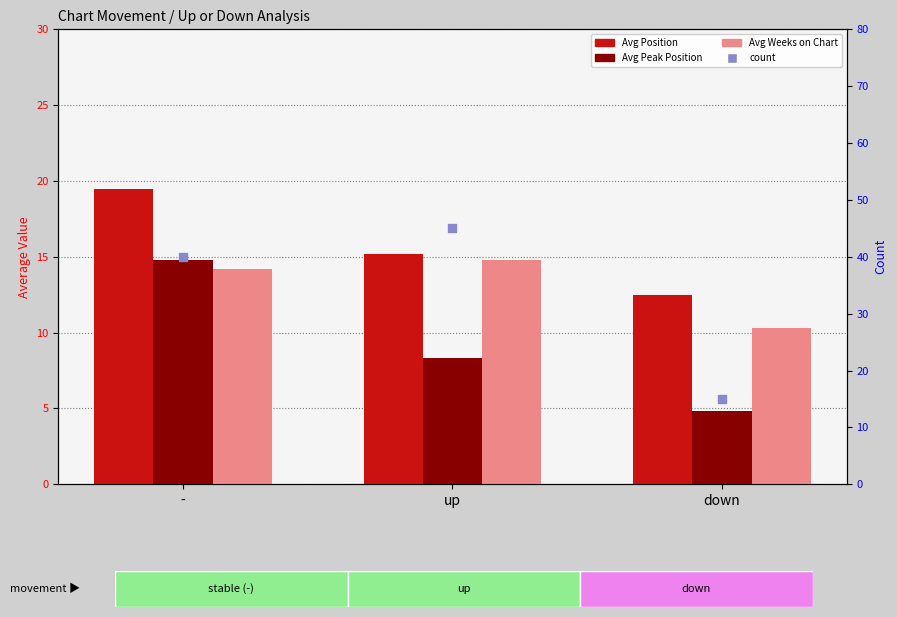

Which series reaches the minimum Y coordinate?

Avg Peak Position